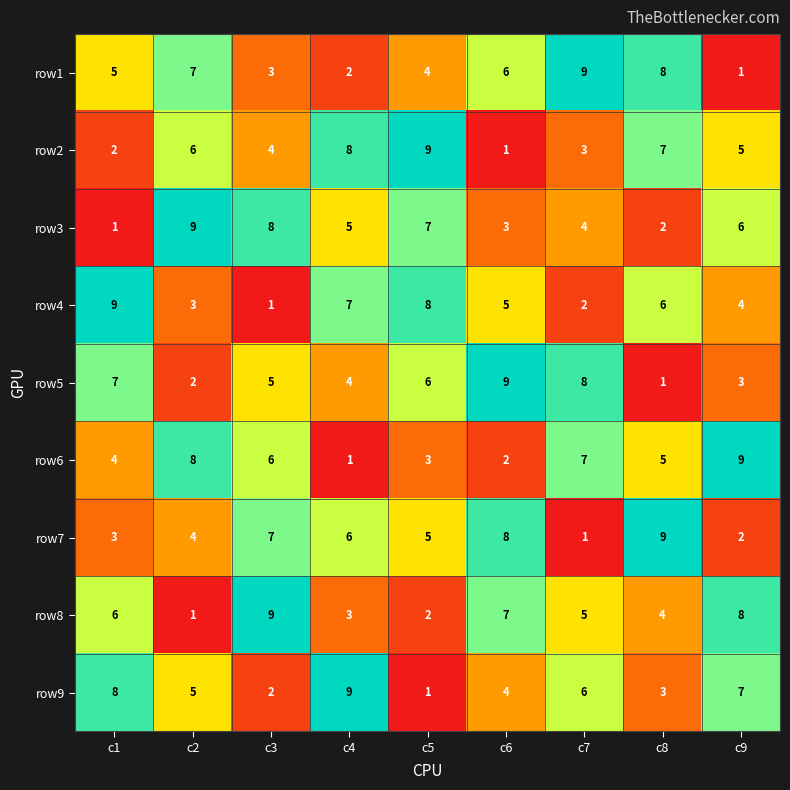

Is it true that row7 equals 7 at c3?

True